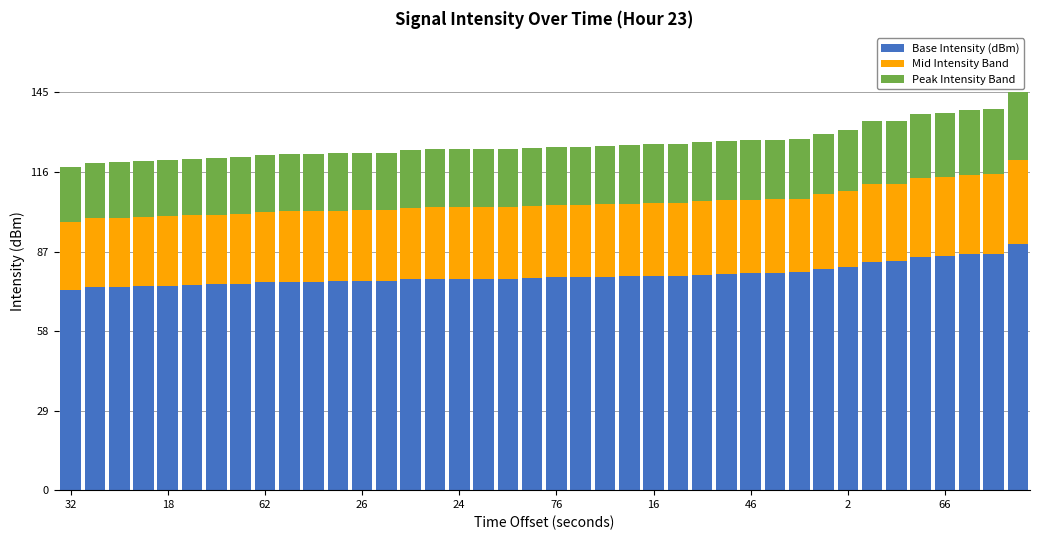

What is the minimum value for Base Intensity (dBm)?

72.9